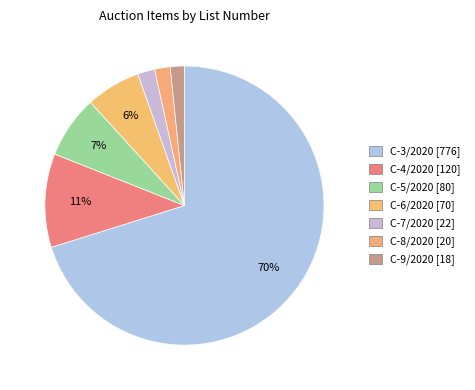

What percentage is the C-8/2020 slice, to the nearest percent?

2%